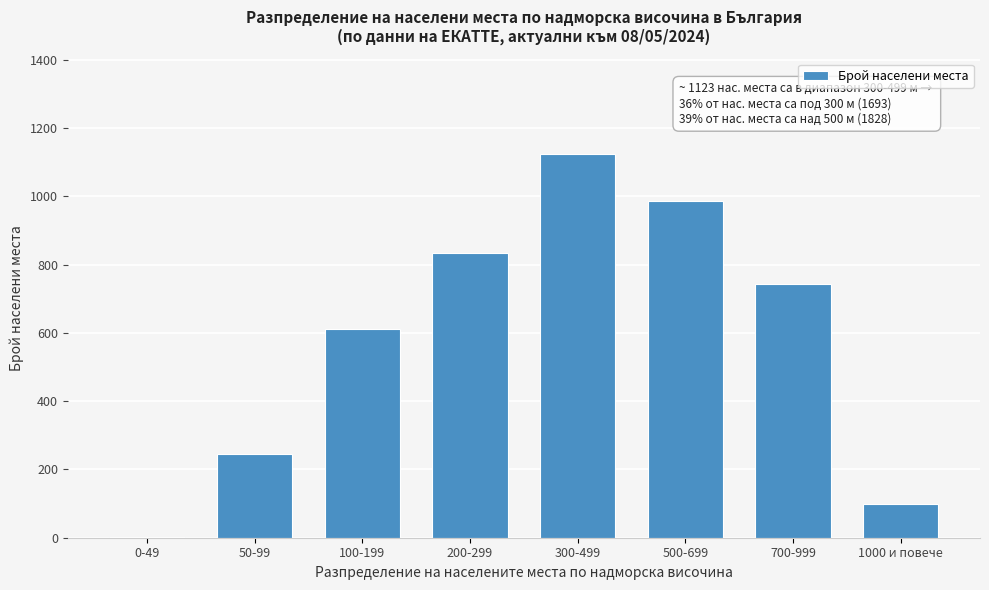

Reading left to right, extract all data points from this chart.

0-49=2	50-99=245	100-199=612	200-299=834	300-499=1123	500-699=987	700-999=743	1000 и повече=98